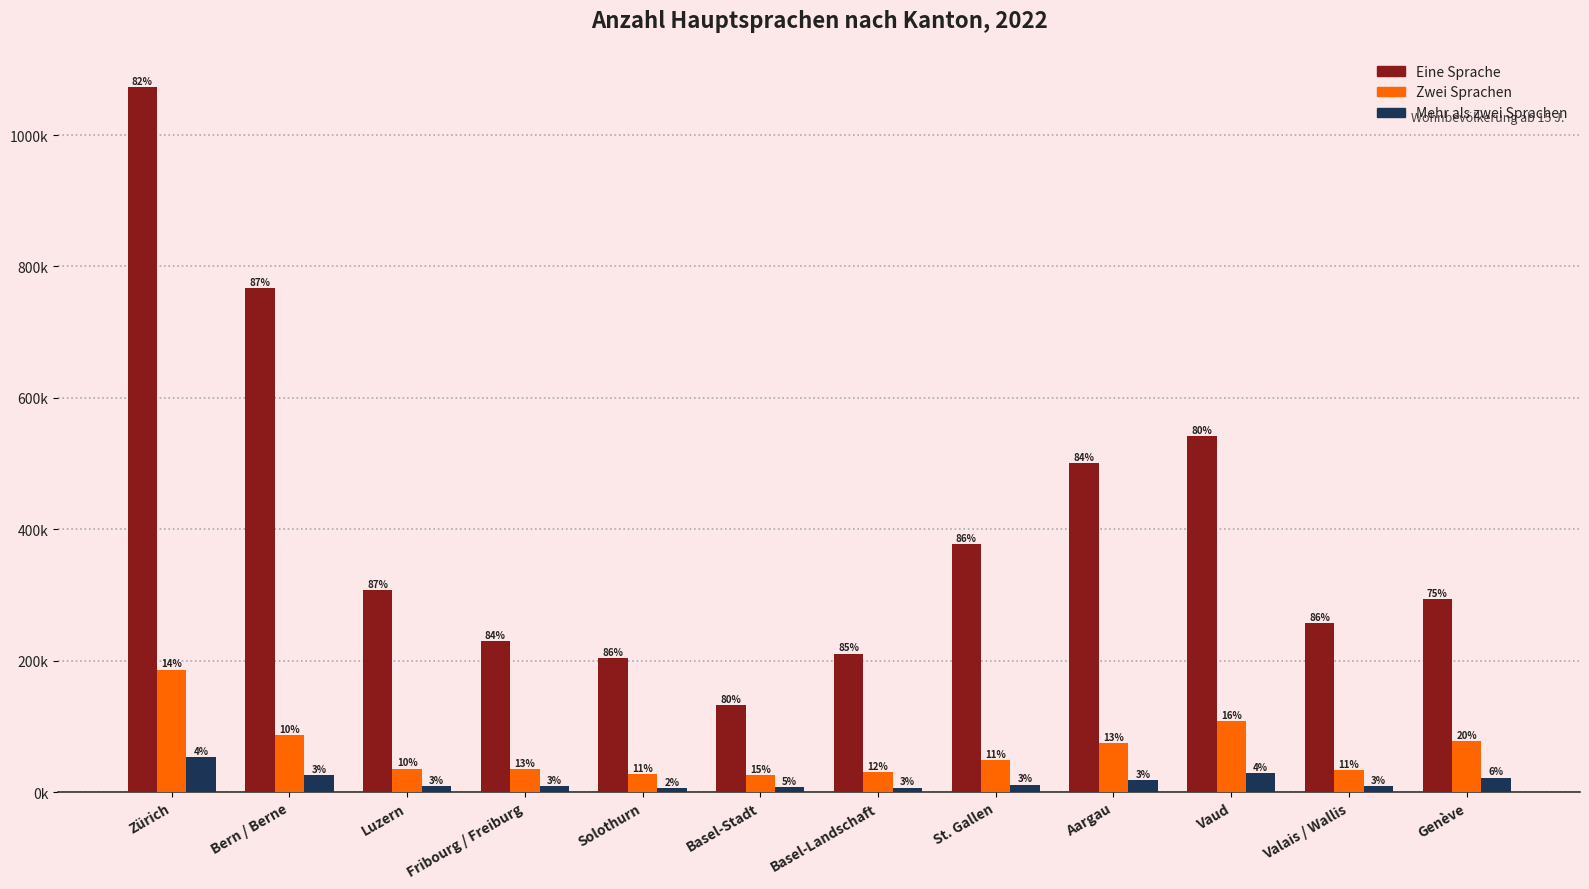

What is the difference between the highest and lowest values at Basel-Stadt?

124428.8